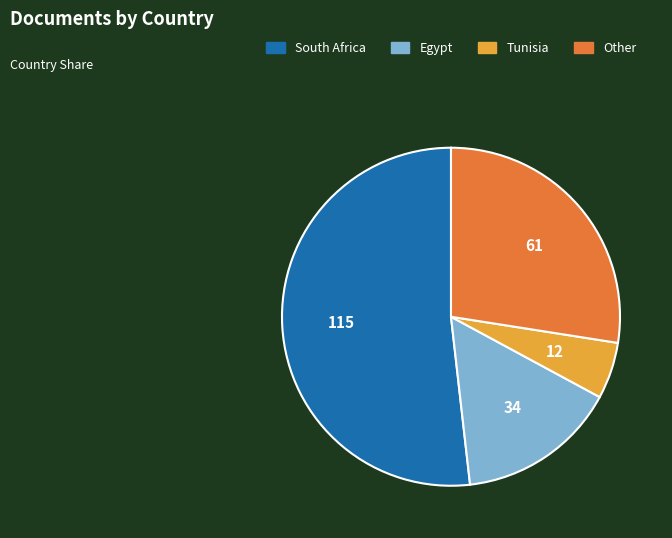

Does any single category account for the majority?

Yes